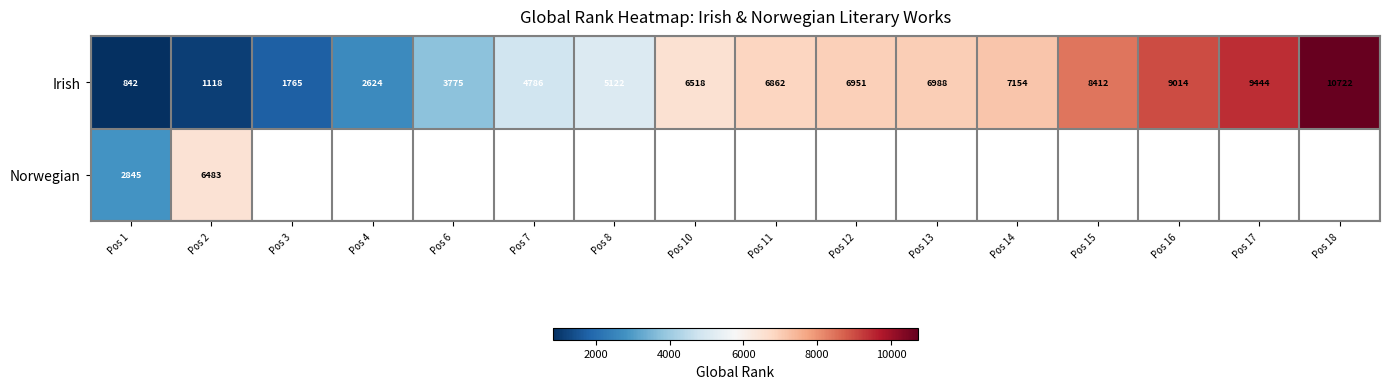

What is the greatest value displayed?

10722.0